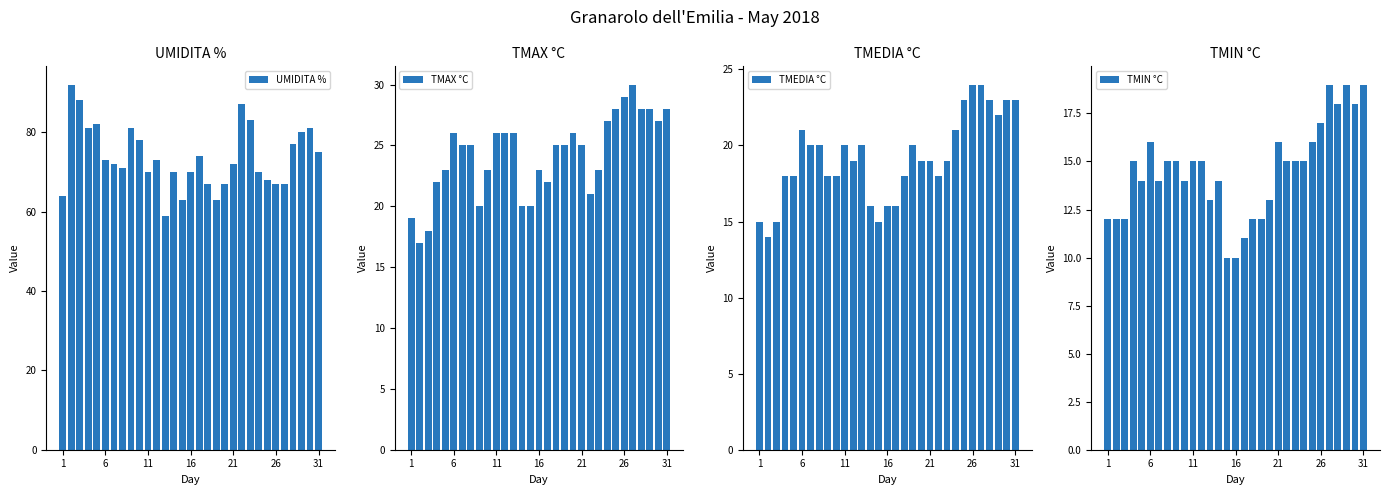

True or false: TMEDIA °C has a value of 16 at 16.

True